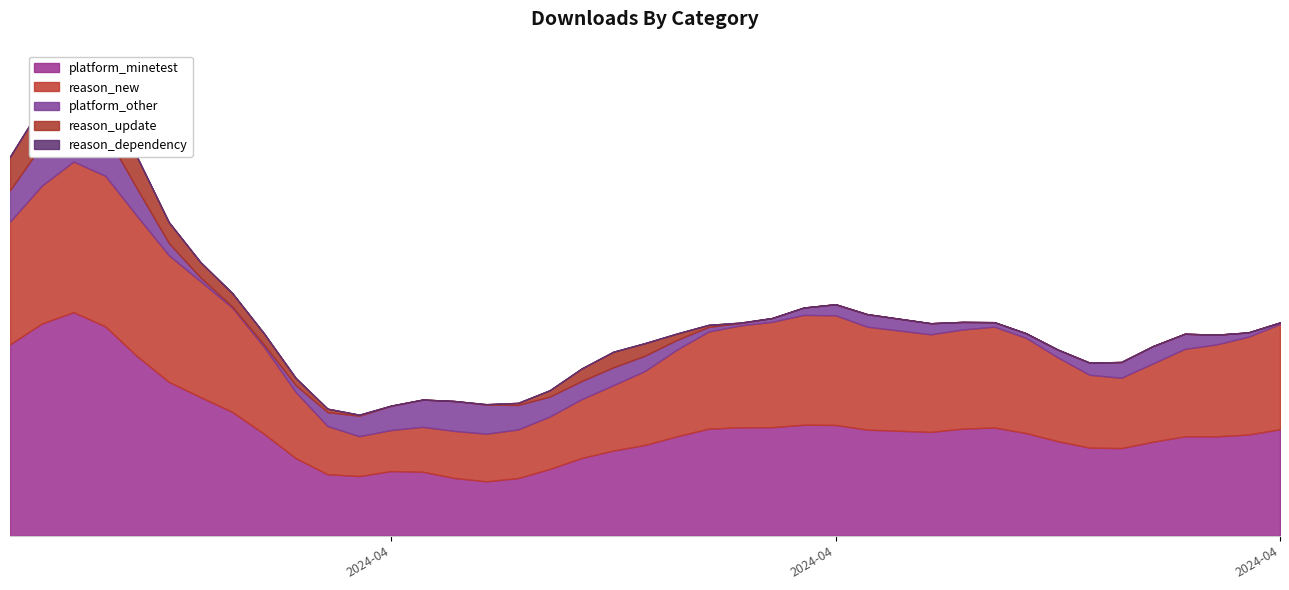

Reading left to right, transcribe all the data shown in this chart.

platform_minetest: 2024-03-21=2	2024-03-22=13	2024-03-23=6	2024-03-24=10	2024-03-25=5	2024-03-26=3	2024-03-27=6	2024-03-28=5	2024-03-29=3	2024-03-30=3	2024-03-31=1	2024-04-01=0	2024-04-02=5	2024-04-03=2	2024-04-04=1	2024-04-05=2	2024-04-06=2	2024-04-07=1	2024-04-08=4	2024-04-09=3	2024-04-10=3	2024-04-11=1	2024-04-12=8	2024-04-13=1	2024-04-14=4	2024-04-15=4	2024-04-16=4	2024-04-17=5	2024-04-19=0	2024-04-20=6	2024-04-21=4	2024-04-22=3	2024-04-23=3	2024-04-24=4	2024-04-25=1	2024-04-26=3	2024-04-27=6	2024-04-28=2	2024-04-29=2	2024-04-30=5
reason_new: 2024-03-21=1	2024-03-22=9	2024-03-23=3	2024-03-24=7	2024-03-25=5	2024-03-26=3	2024-03-27=4	2024-03-28=5	2024-03-29=2	2024-03-30=3	2024-03-31=1	2024-04-01=0	2024-04-02=2	2024-04-03=2	2024-04-04=1	2024-04-05=2	2024-04-06=2	2024-04-07=0	2024-04-08=4	2024-04-09=1	2024-04-10=3	2024-04-11=1	2024-04-12=7	2024-04-13=1	2024-04-14=4	2024-04-15=4	2024-04-16=4	2024-04-17=5	2024-04-19=0	2024-04-20=5	2024-04-21=4	2024-04-22=3	2024-04-23=3	2024-04-24=3	2024-04-25=0	2024-04-26=3	2024-04-27=5	2024-04-28=2	2024-04-29=2	2024-04-30=5
platform_other: 2024-03-21=0	2024-03-22=2	2024-03-23=2	2024-03-24=3	2024-03-25=0	2024-03-26=0	2024-03-27=0	2024-03-28=0	2024-03-29=0	2024-03-30=0	2024-03-31=0	2024-04-01=2	2024-04-02=0	2024-04-03=1	2024-04-04=1	2024-04-05=2	2024-04-06=0	2024-04-07=1	2024-04-08=0	2024-04-09=1	2024-04-10=1	2024-04-11=0	2024-04-12=0	2024-04-13=0	2024-04-14=0	2024-04-15=0	2024-04-16=1	2024-04-17=0	2024-04-19=1	2024-04-20=0	2024-04-21=0	2024-04-22=0	2024-04-23=0	2024-04-24=1	2024-04-25=0	2024-04-26=1	2024-04-27=1	2024-04-28=0	2024-04-29=0	2024-04-30=0
reason_update: 2024-03-21=0	2024-03-22=3	2024-03-23=0	2024-03-24=4	2024-03-25=0	2024-03-26=0	2024-03-27=1	2024-03-28=0	2024-03-29=1	2024-03-30=0	2024-03-31=0	2024-04-01=0	2024-04-02=0	2024-04-03=0	2024-04-04=0	2024-04-05=0	2024-04-06=0	2024-04-07=0	2024-04-08=0	2024-04-09=2	2024-04-10=0	2024-04-11=0	2024-04-12=0	2024-04-13=0	2024-04-14=0	2024-04-15=0	2024-04-16=0	2024-04-17=0	2024-04-19=0	2024-04-20=0	2024-04-21=0	2024-04-22=0	2024-04-23=0	2024-04-24=0	2024-04-25=0	2024-04-26=0	2024-04-27=0	2024-04-28=0	2024-04-29=0	2024-04-30=0
reason_dependency: 2024-03-21=0	2024-03-22=0	2024-03-23=0	2024-03-24=0	2024-03-25=0	2024-03-26=0	2024-03-27=0	2024-03-28=0	2024-03-29=0	2024-03-30=0	2024-03-31=0	2024-04-01=0	2024-04-02=0	2024-04-03=0	2024-04-04=0	2024-04-05=0	2024-04-06=0	2024-04-07=0	2024-04-08=0	2024-04-09=0	2024-04-10=0	2024-04-11=0	2024-04-12=0	2024-04-13=0	2024-04-14=0	2024-04-15=0	2024-04-16=0	2024-04-17=0	2024-04-19=0	2024-04-20=0	2024-04-21=0	2024-04-22=0	2024-04-23=0	2024-04-24=0	2024-04-25=0	2024-04-26=0	2024-04-27=0	2024-04-28=0	2024-04-29=0	2024-04-30=0